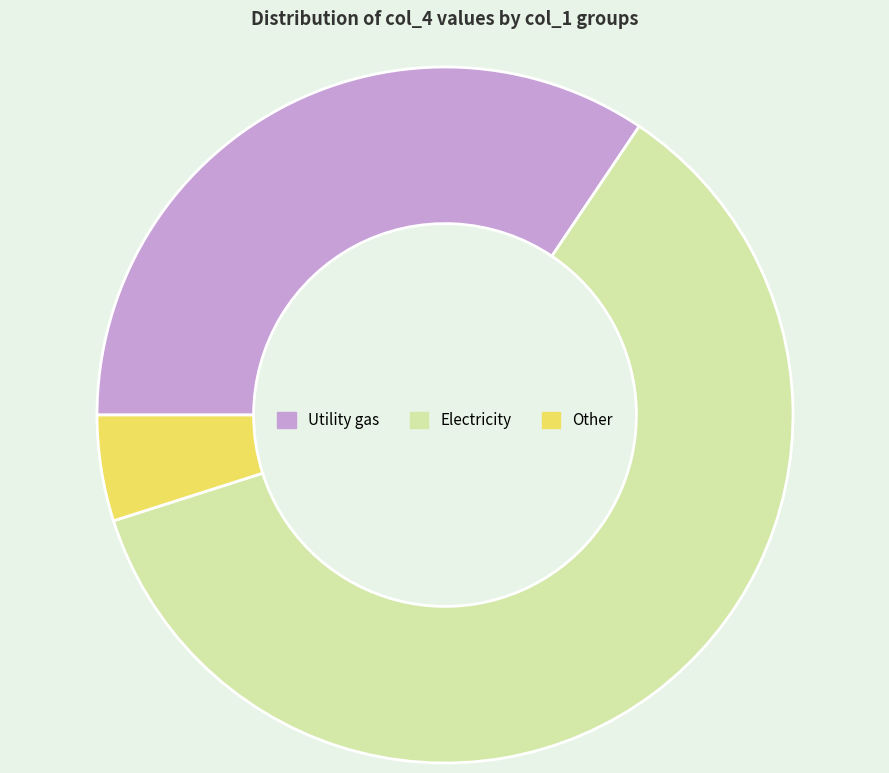

Is Other the majority of the pie?

No